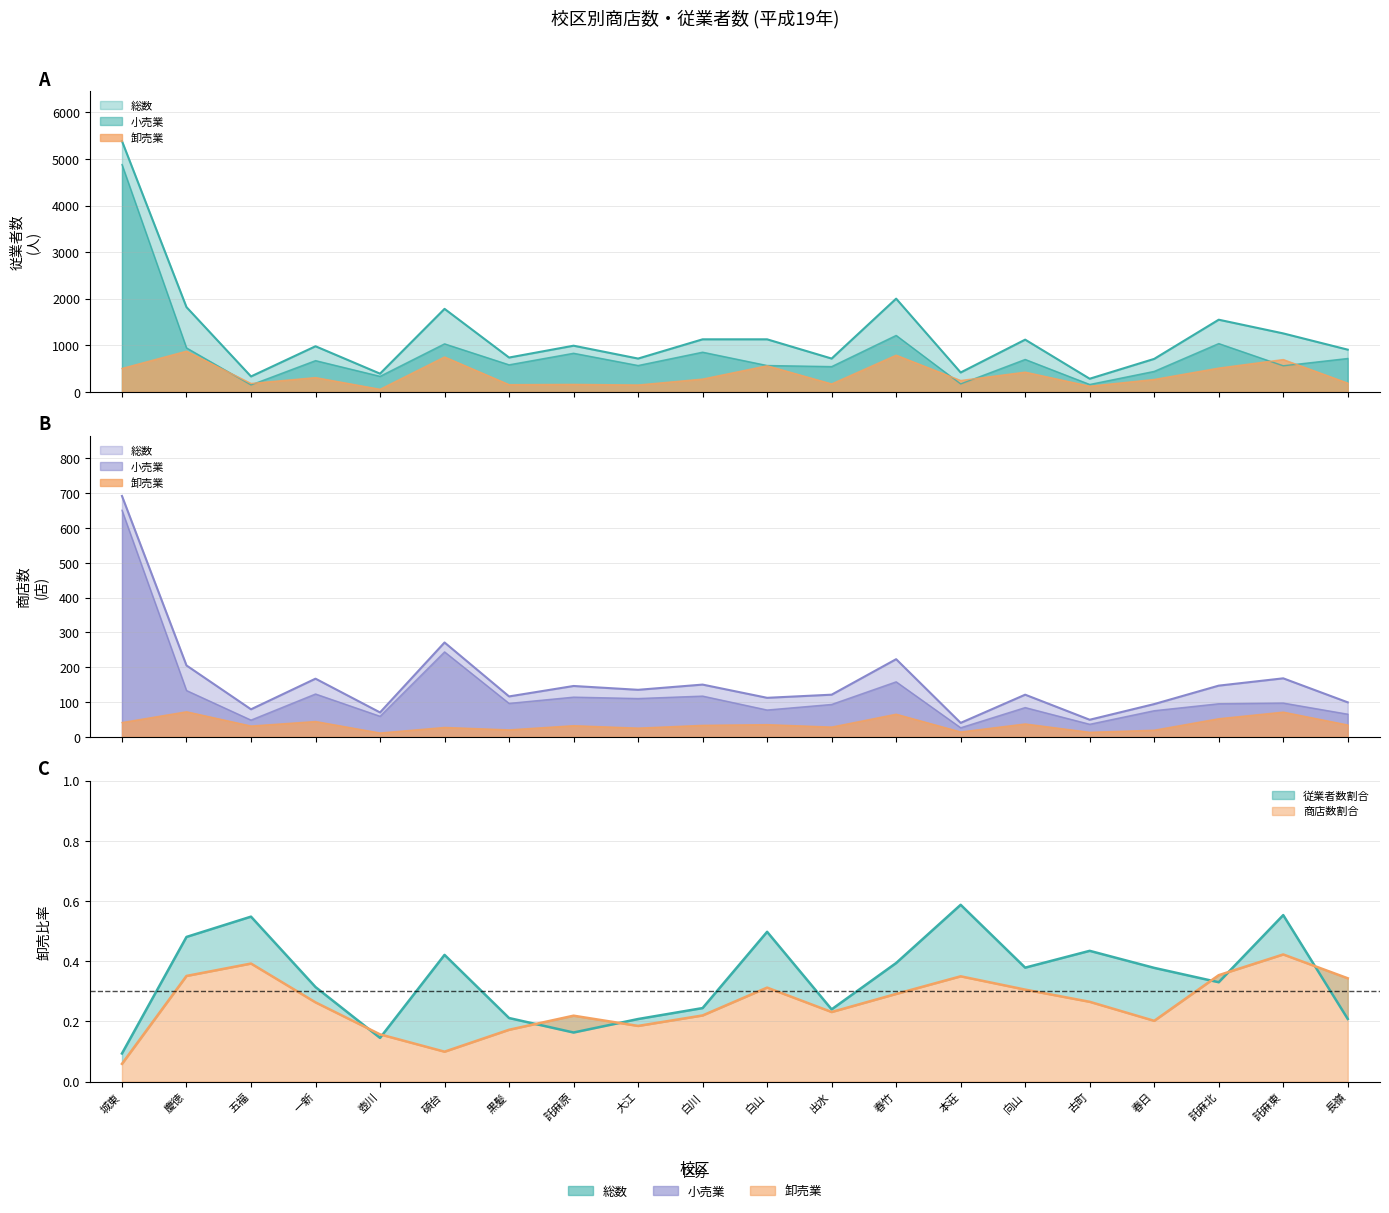

What is the difference between the 卸売商店比率 values at 託麻東 and 壺川?

0.3